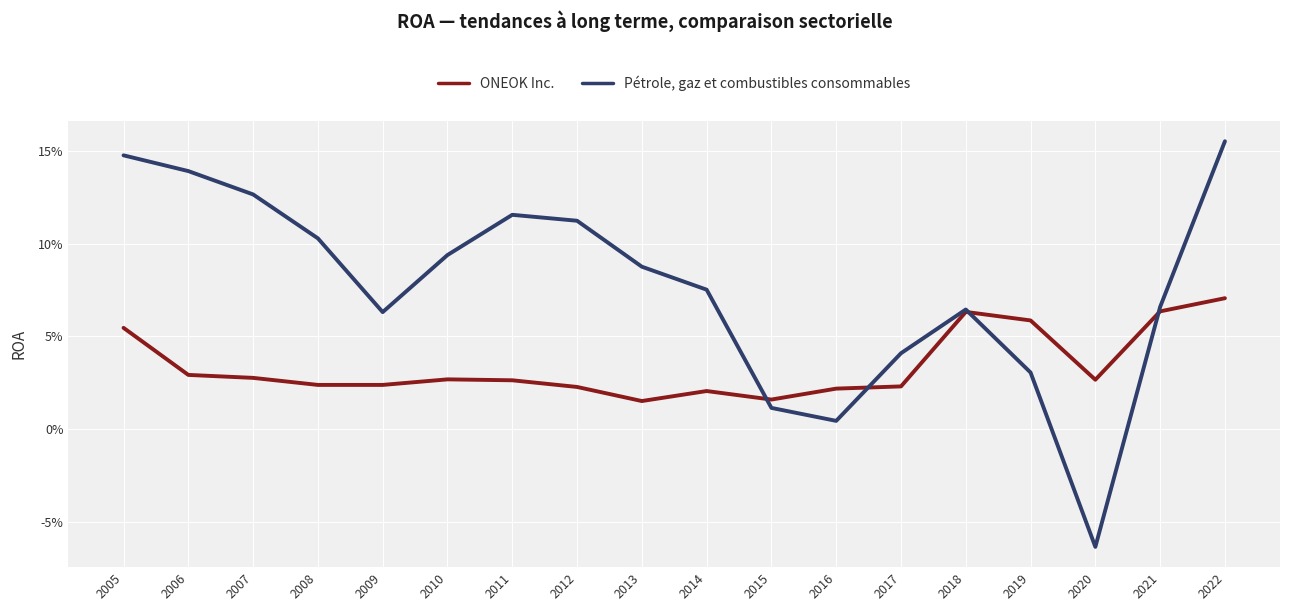

What is the minimum value for Pétrole, gaz et combustibles consommables?

-0.1